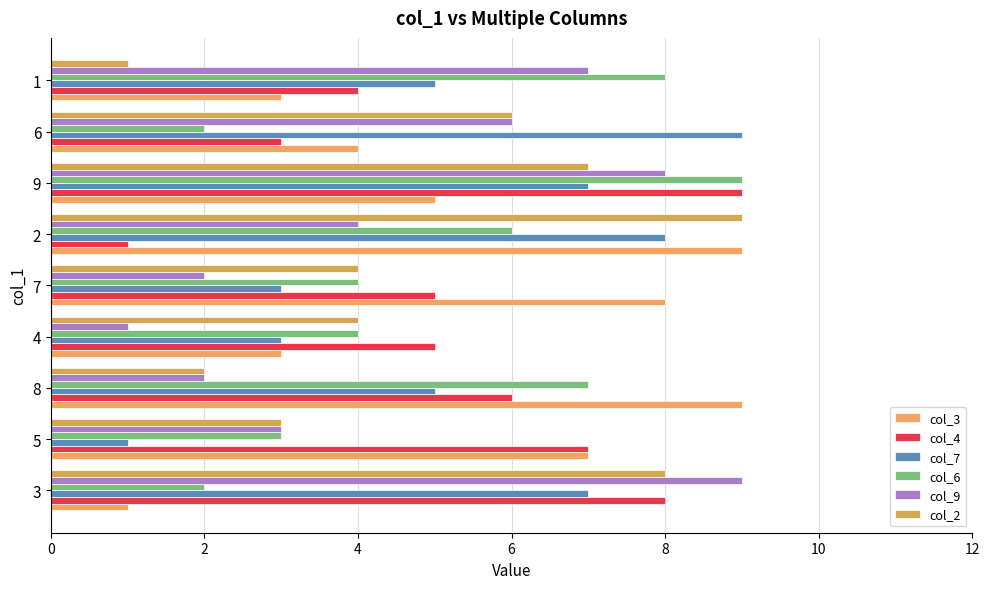

True or false: col_4 has a value of 2 at 6.

False